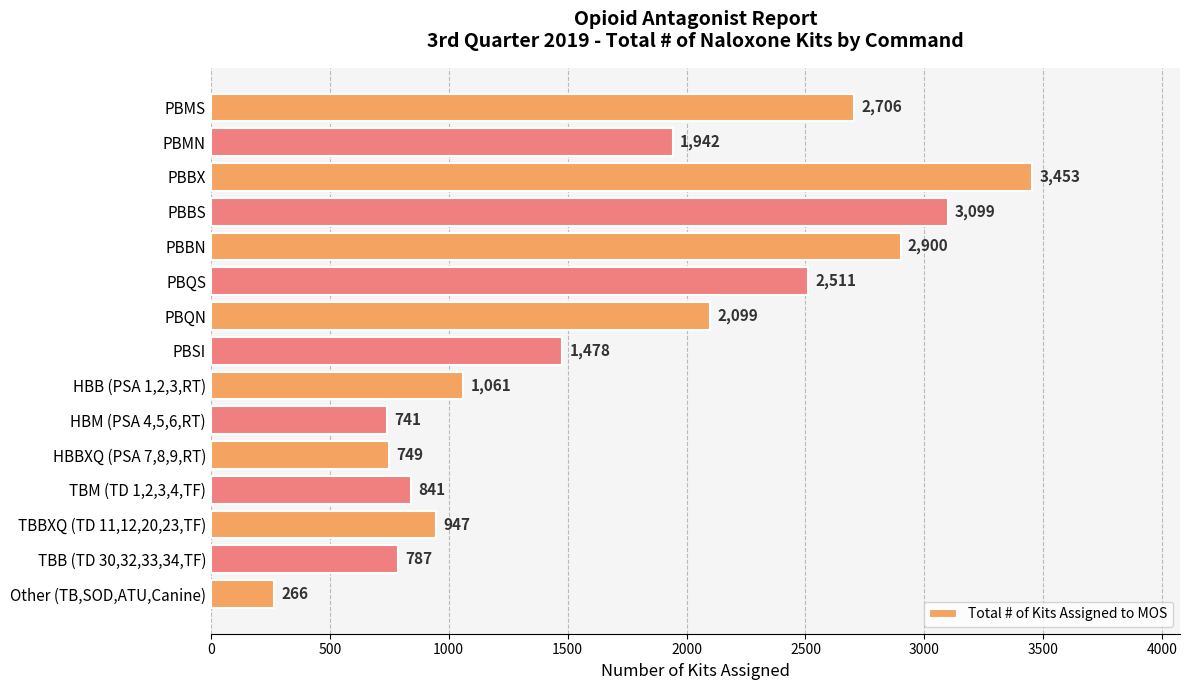

What value does the data have at HBM (PSA 4,5,6,RT), to the nearest 10?

740